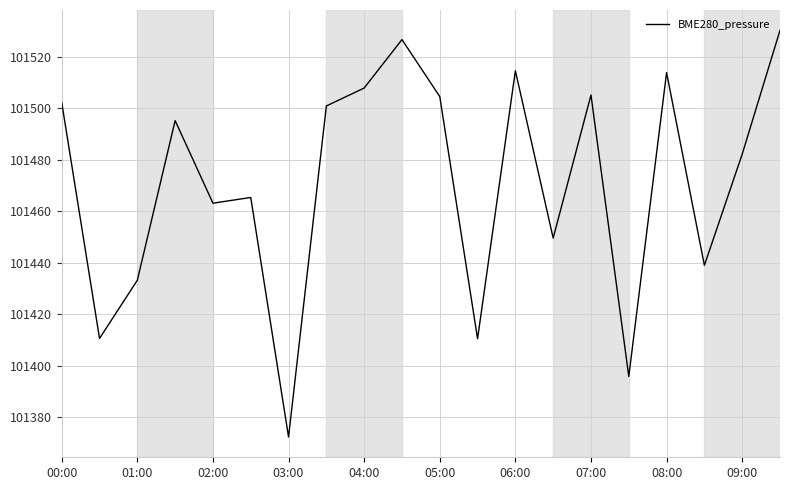

What is the difference between the maximum and minimum values?

158.1